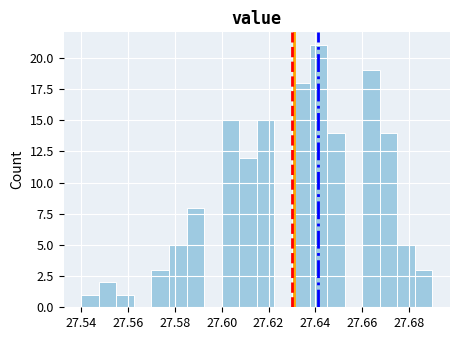

Read against the x-axis, roughly where is the centre of the tallest bar?

27.642